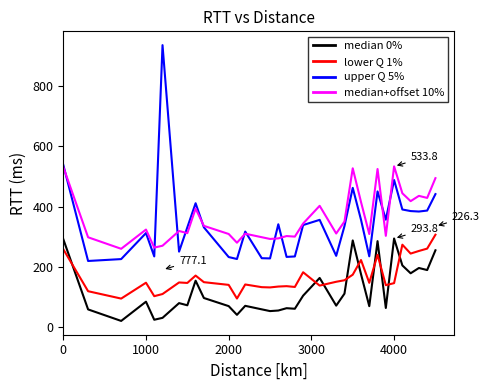

What is the greatest value displayed?

937.1